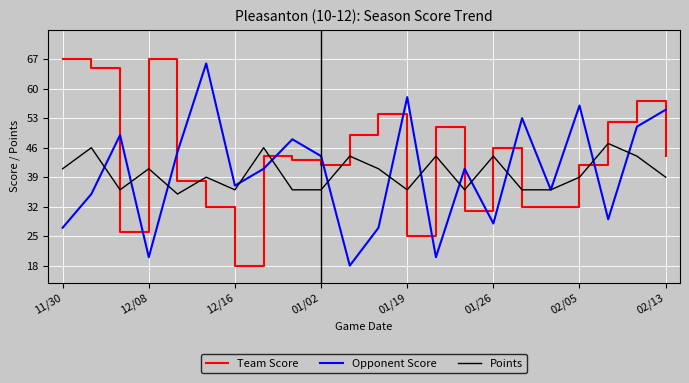

Which series has the largest total across all categories?

Team Score